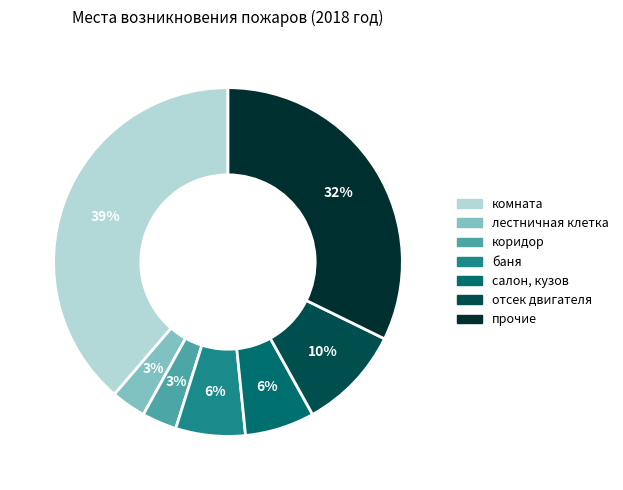

Which has a higher value, прочие or лестничная клетка?

прочие